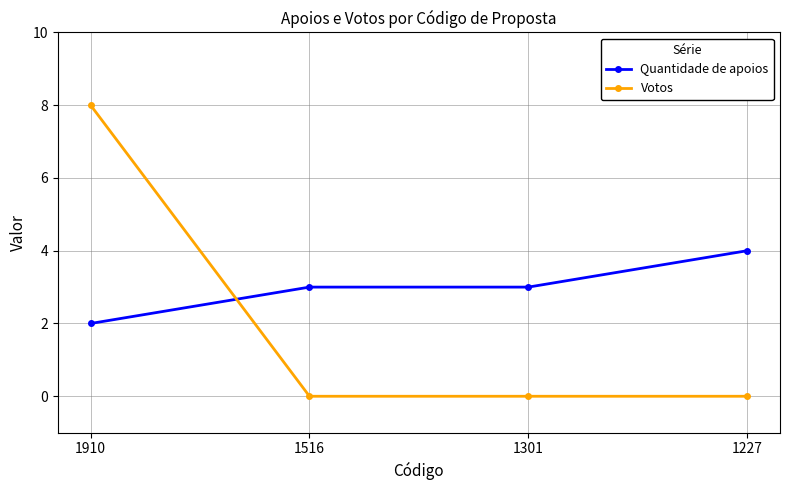

Which series has the largest range (max minus min)?

Votos